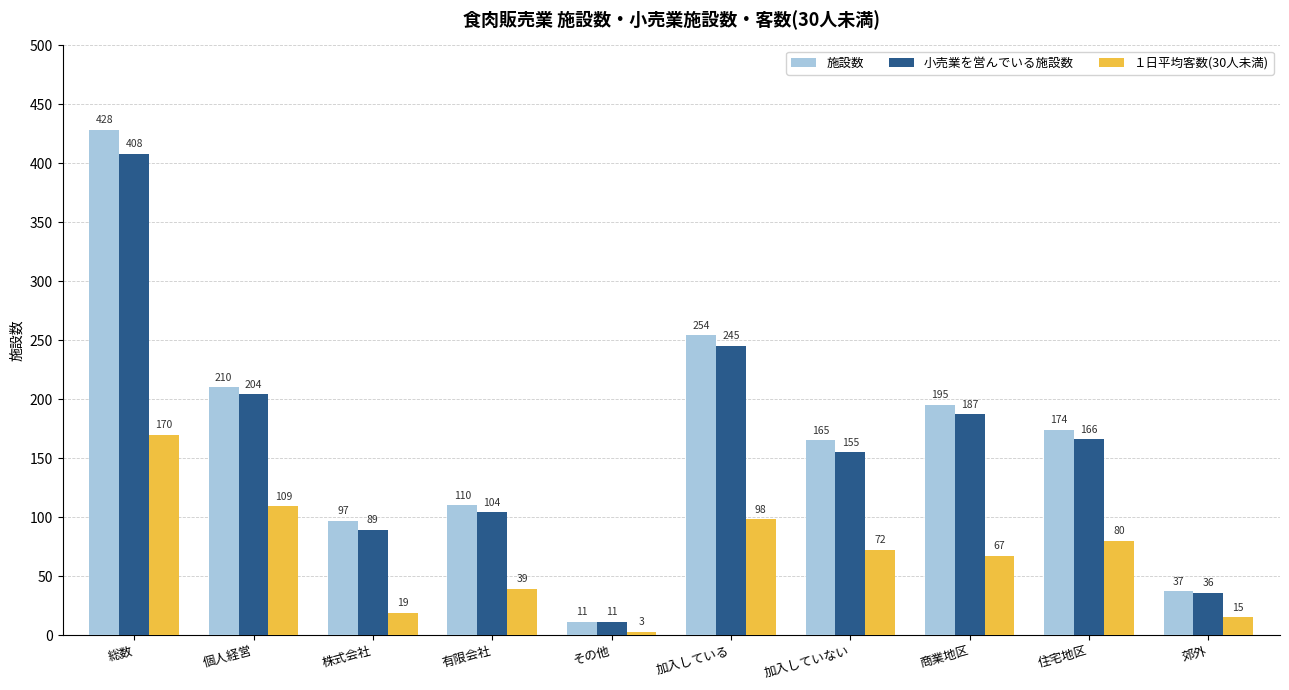

What is the spread (max minus min) of values at その他?

8